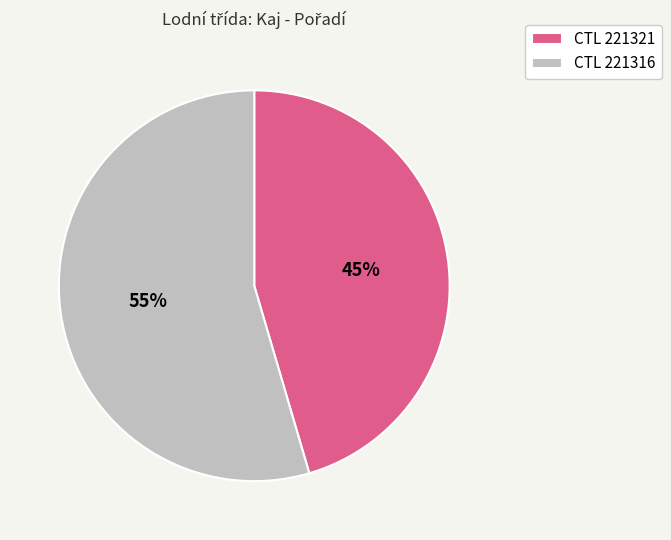

Is it true that CTL 221321 is 45% of the pie?

True